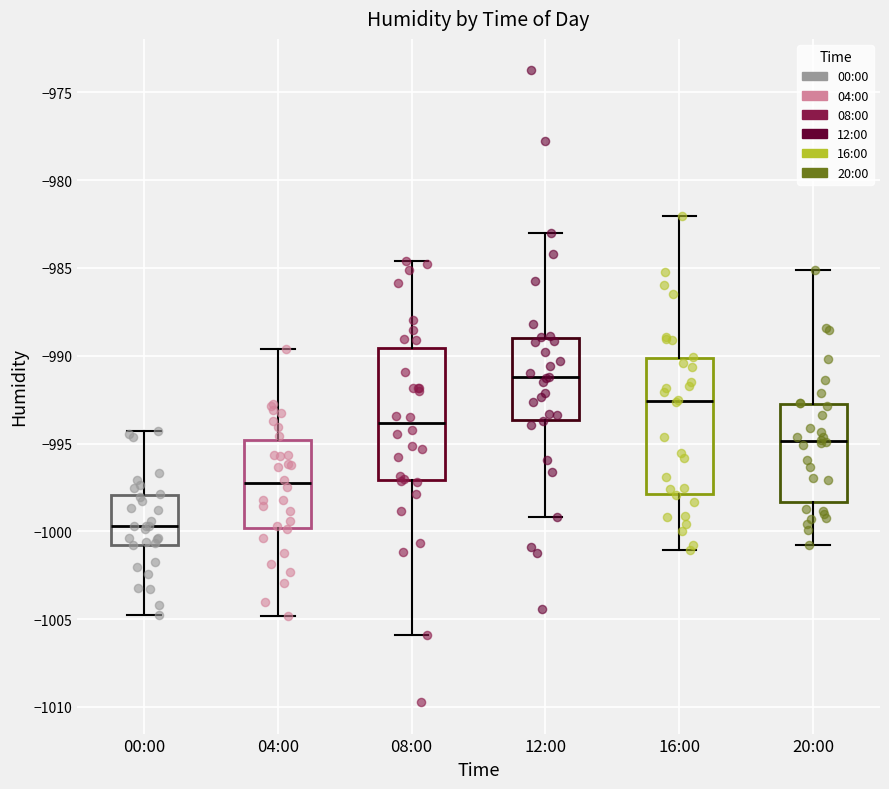

Where does the median line of the box for 08:00 sit on the y-axis? The values are not printed on the chart, so give them approximately, as read against the axis.

-994.0